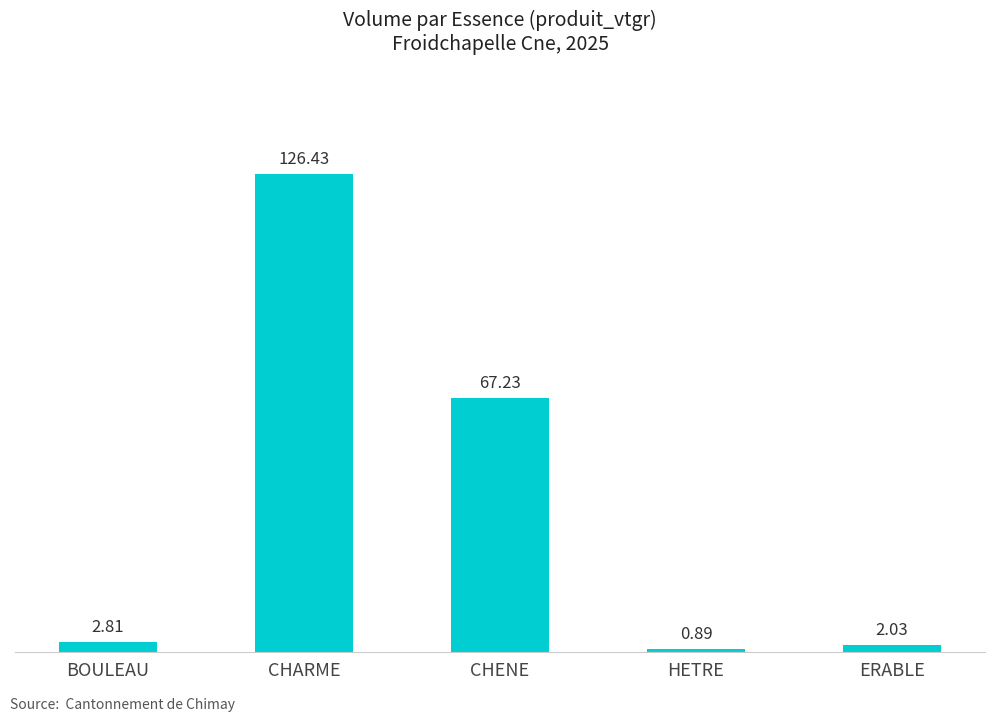

What is the label of the 2nd bar from the left?

CHARME